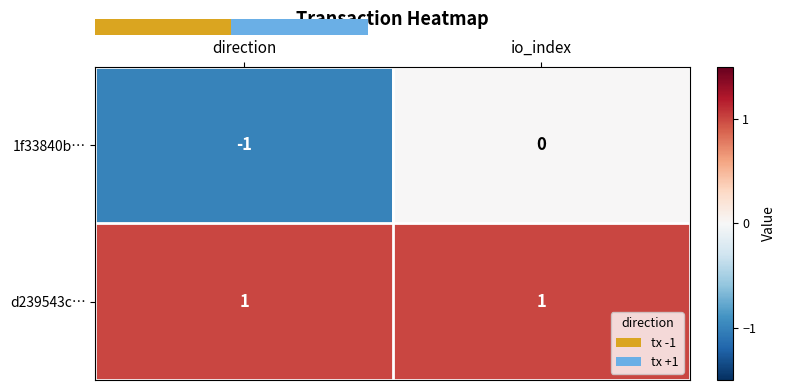

True or false: 1f33840b… has a value of 0 at io_index.

True